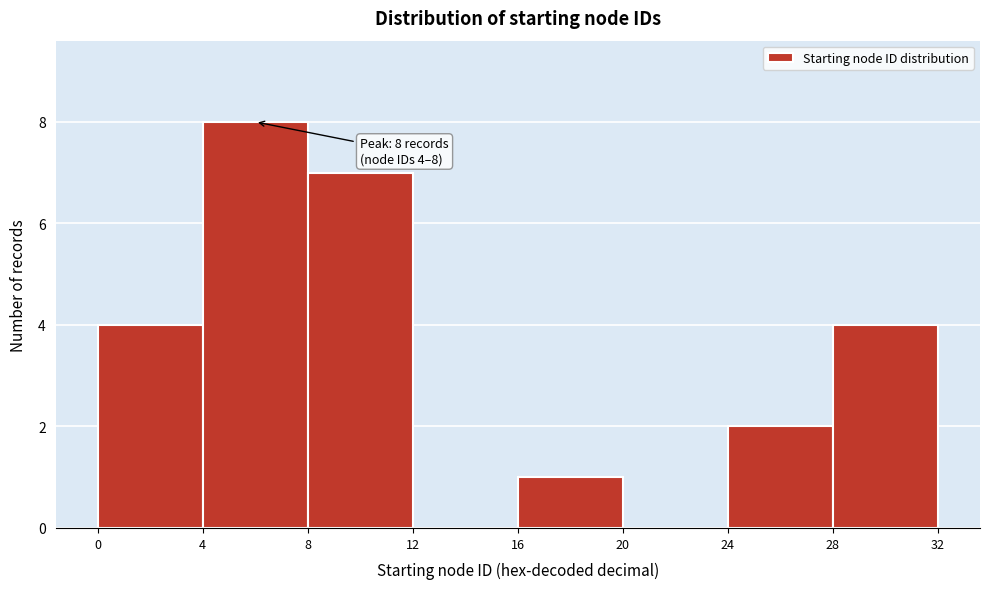

Over which range of the x-axis is the bar tallest?

4 to 8